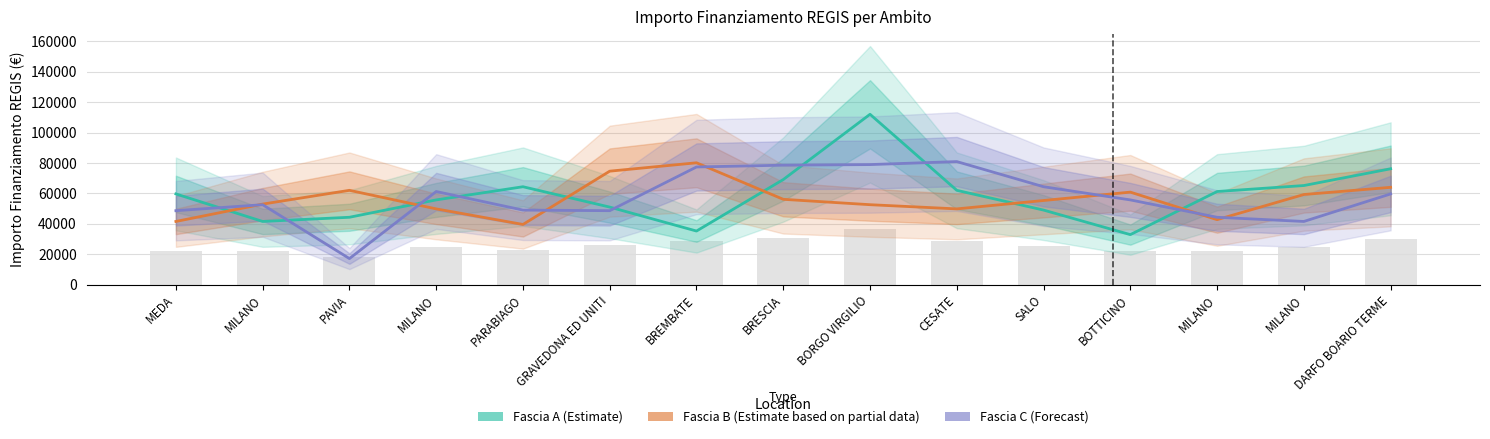

At which label is Fascia B (Partial data) closest to 59902?

MILANO